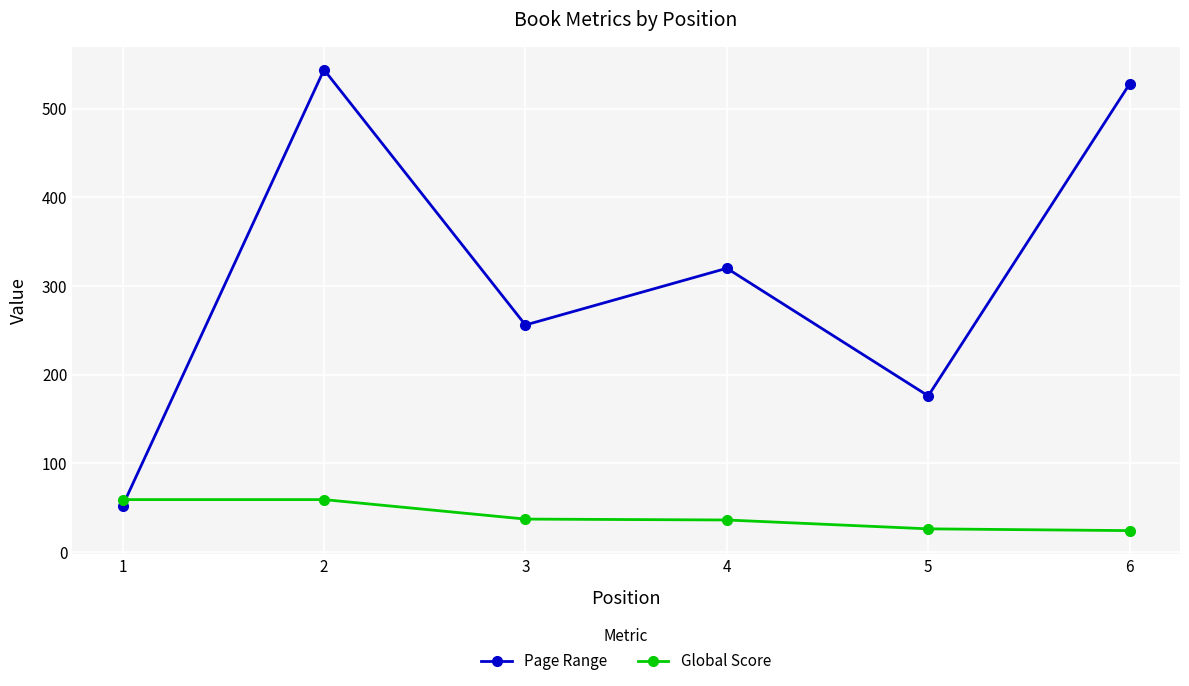

True or false: Global Score and Page Range intersect in this chart.

True